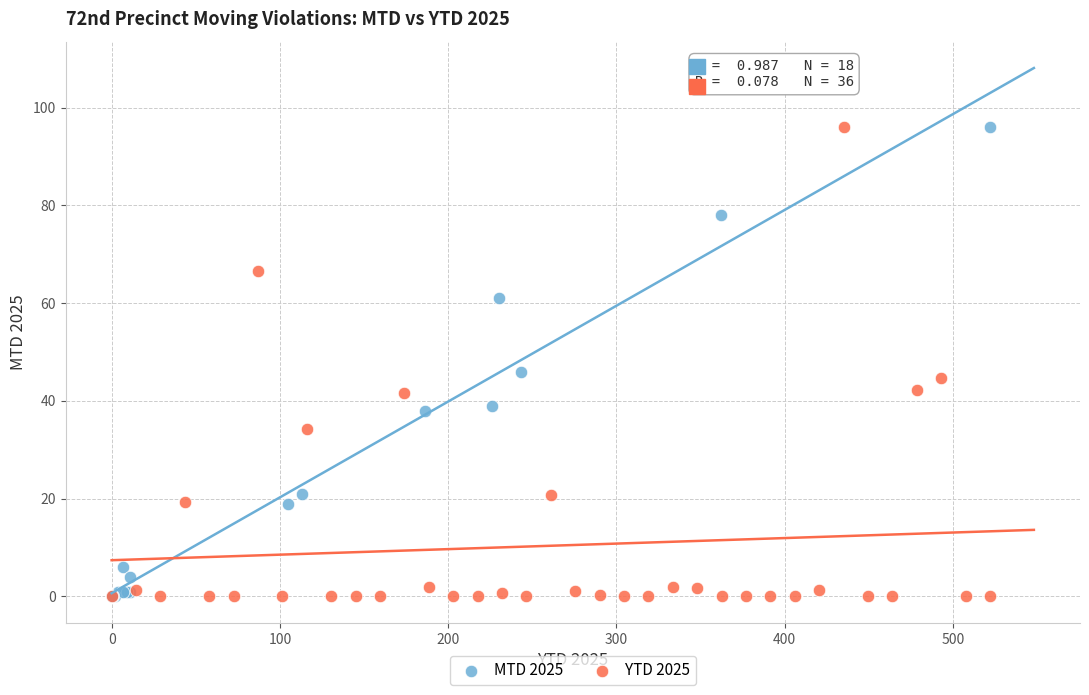

What are all the series names shown in the legend?

MTD 2025, YTD 2025